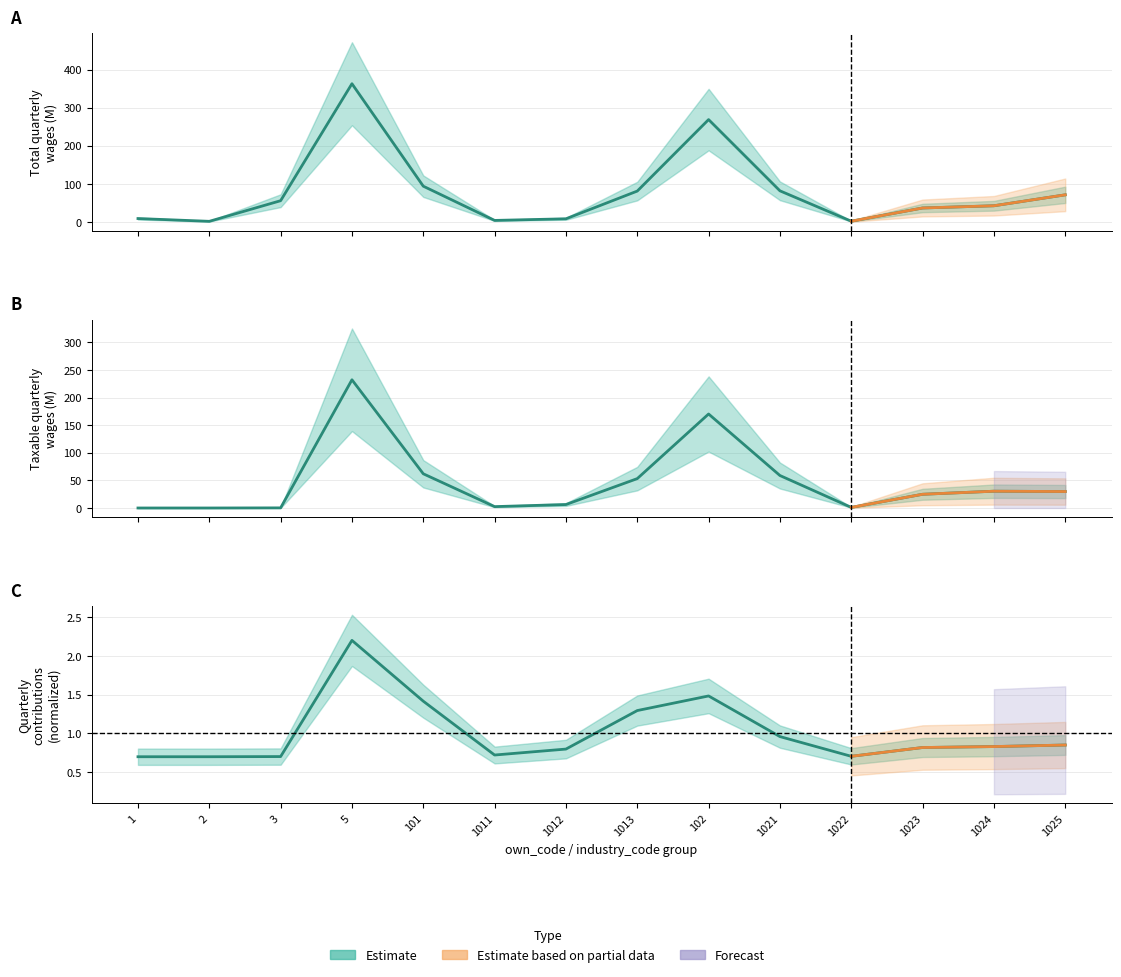

The taxable_qtrly_wages series shows 32.4 at 1021. True or false?

False